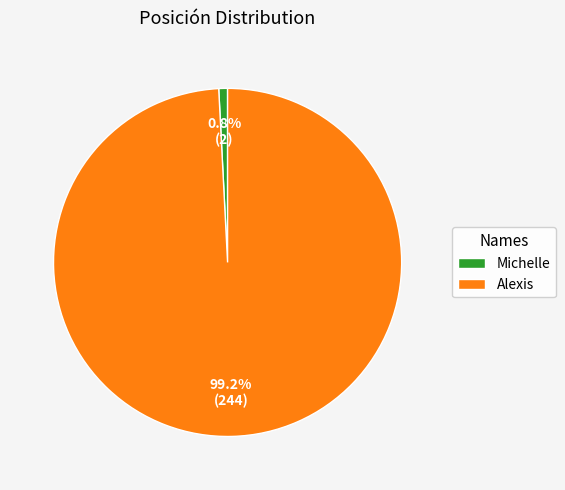

Between Alexis and Michelle, which is larger?

Alexis